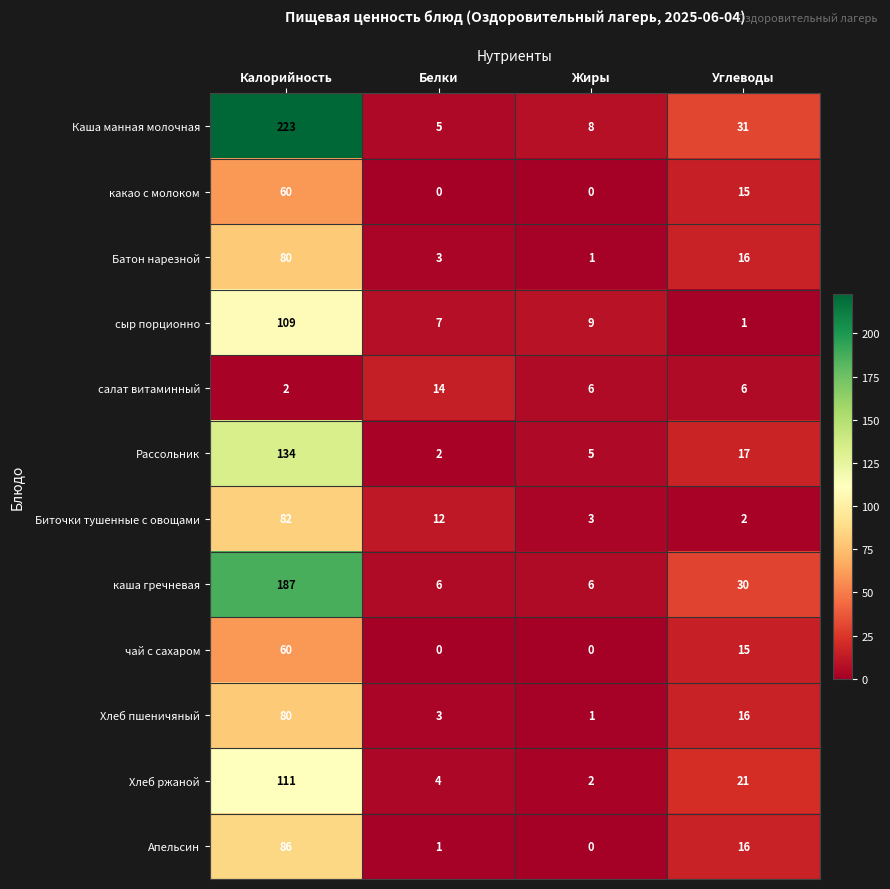

At how many categories does at least one series exceed 35?

1